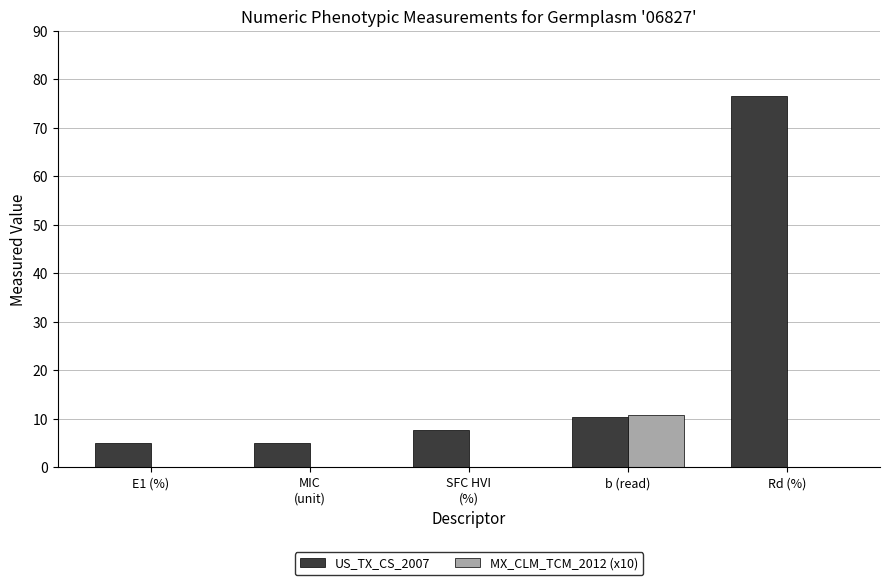

How many groups of bars are there?

5